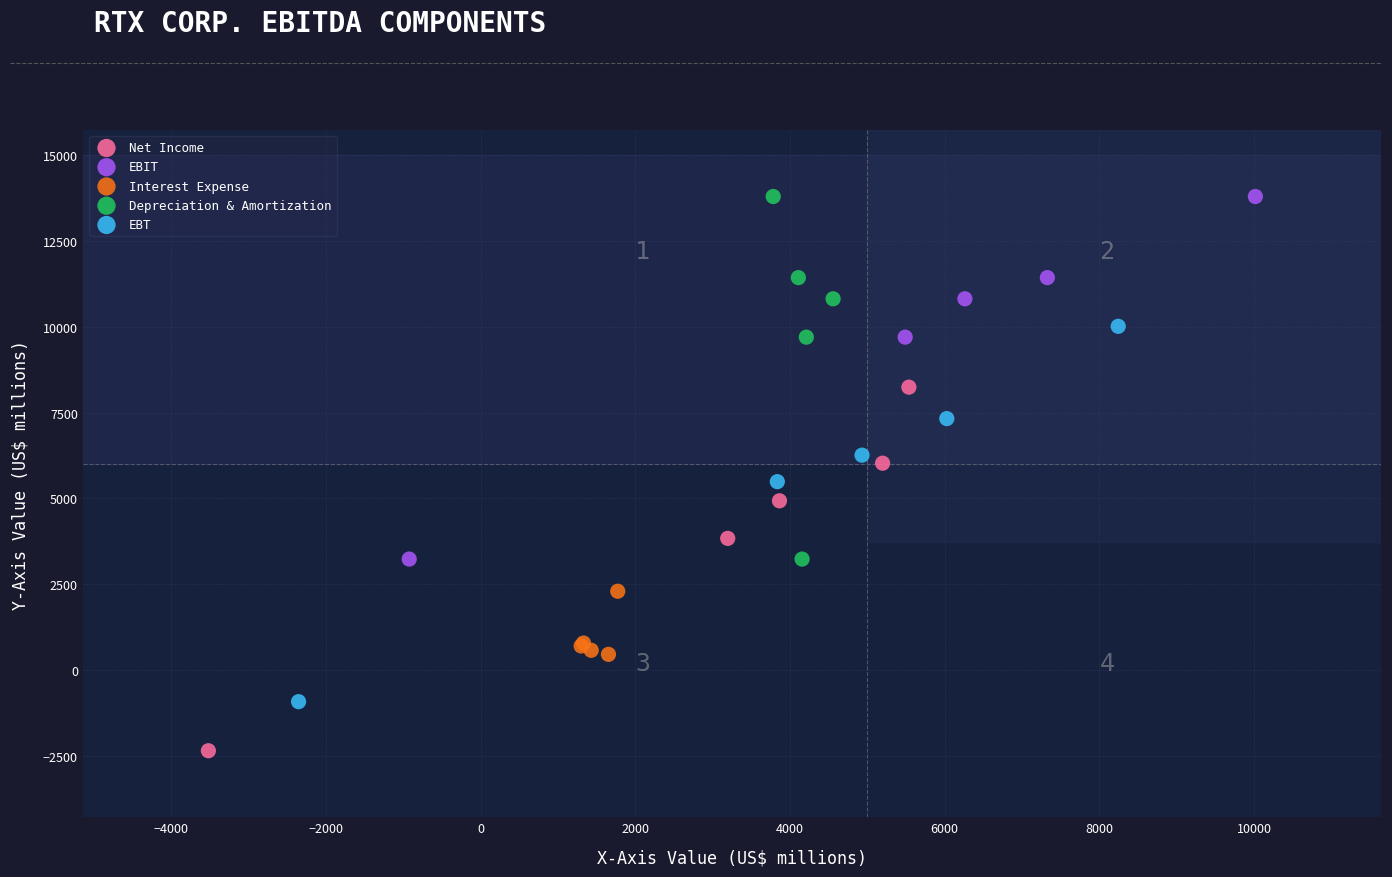

Which series has the widest spread of Y values?

EBT